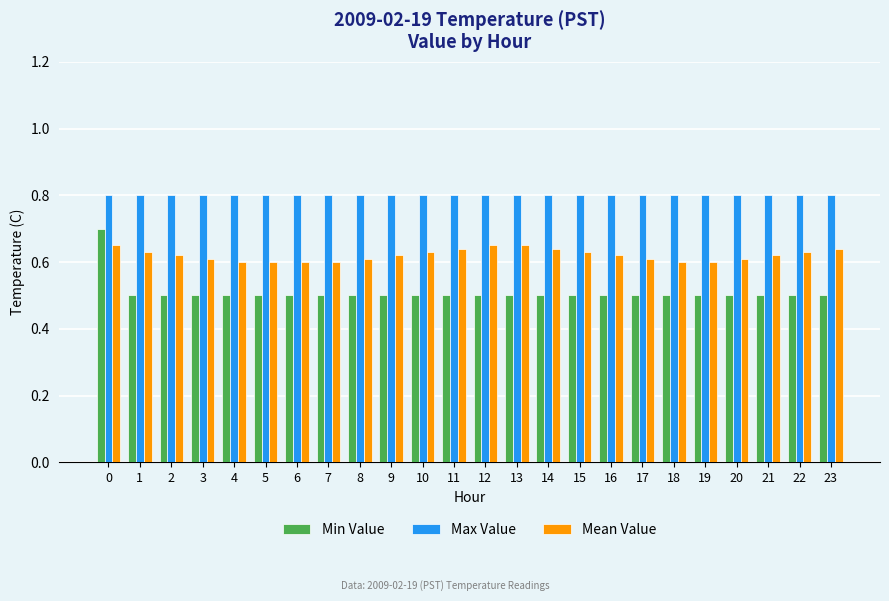

What is the maximum value for Max Value?

0.8